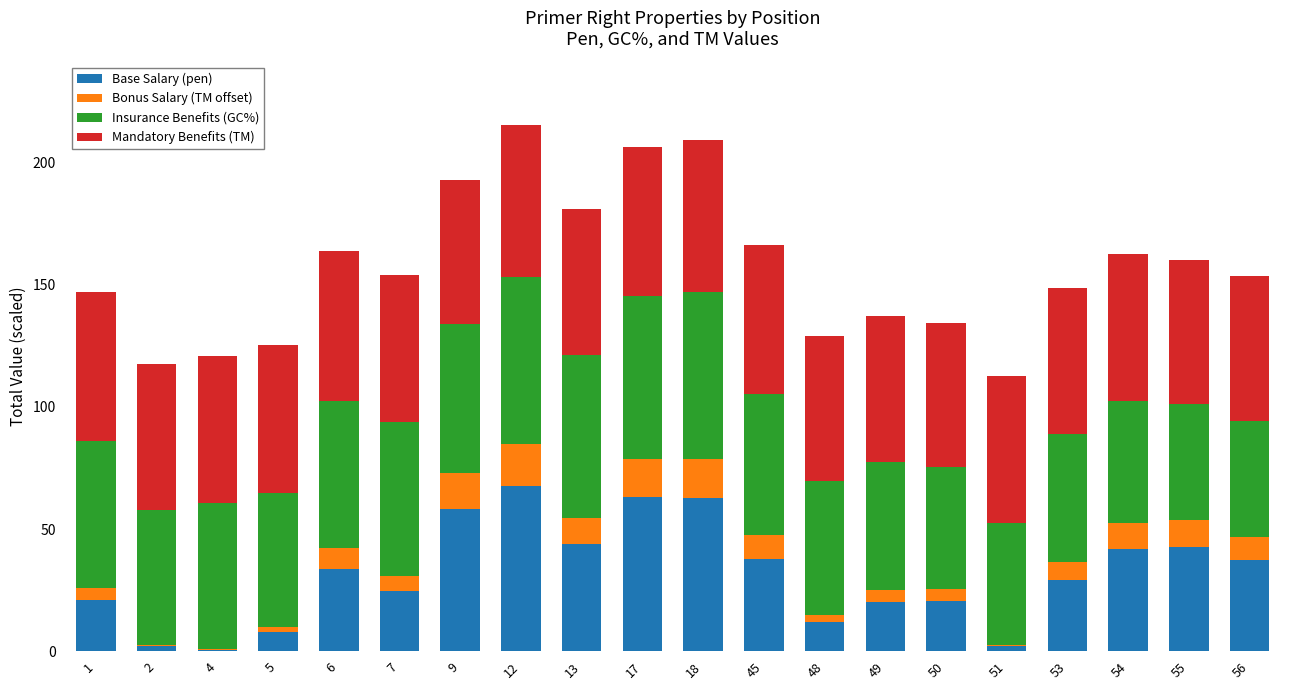

What is the sum of all Base Salary (pen) values?

629.5